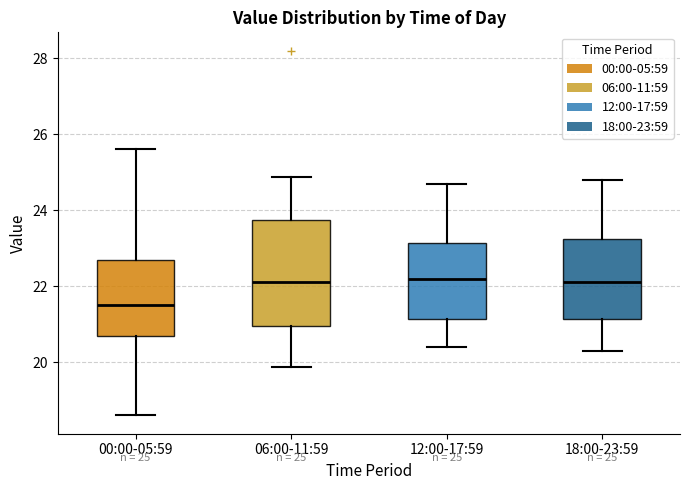

Comparing the boxes themselves (not the whiskers), which one is the tallest?

06:00-11:59